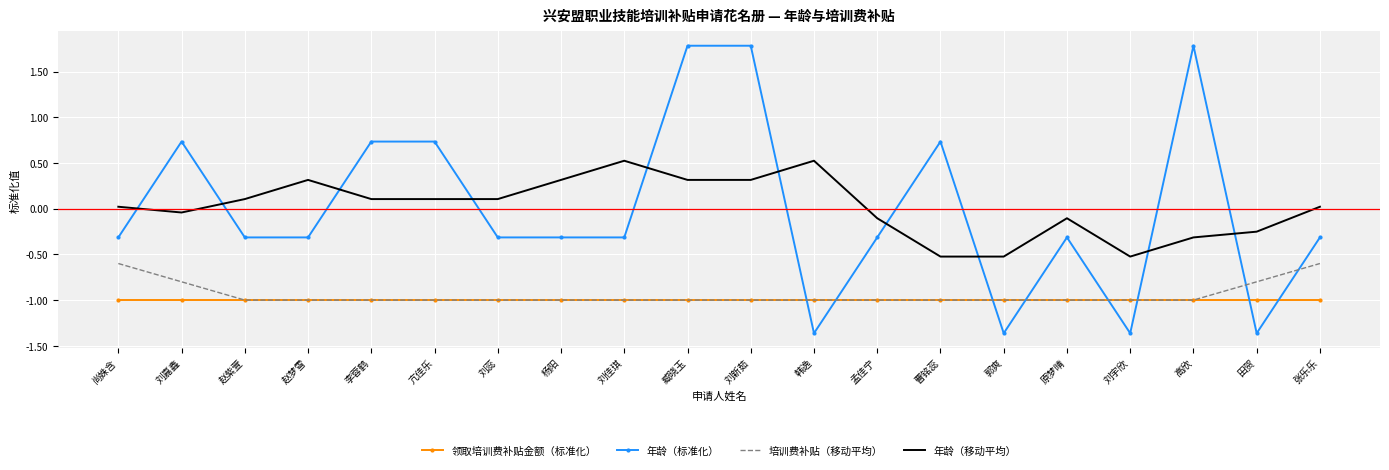

True or false: 年龄（移动平均） and 领取培训费补贴金额（标准化） intersect in this chart.

False